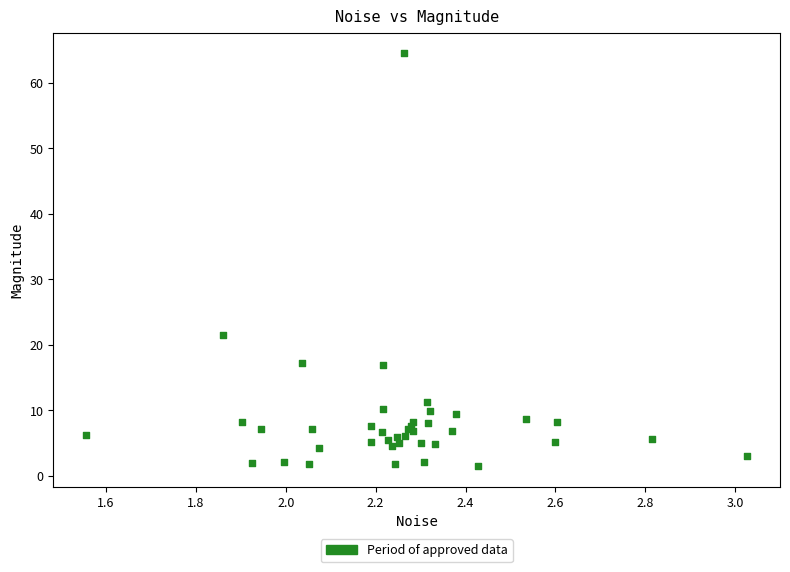

What Y value in the scatter plot is closest to 32?

21.5